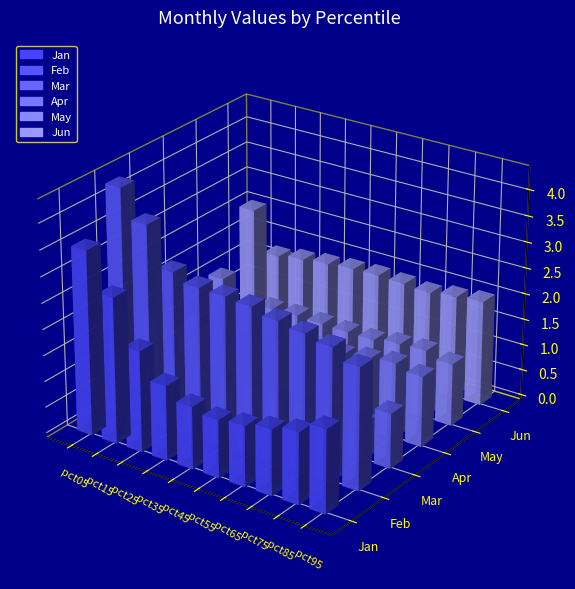

Where is Feb nearest to the value 3?

pct25